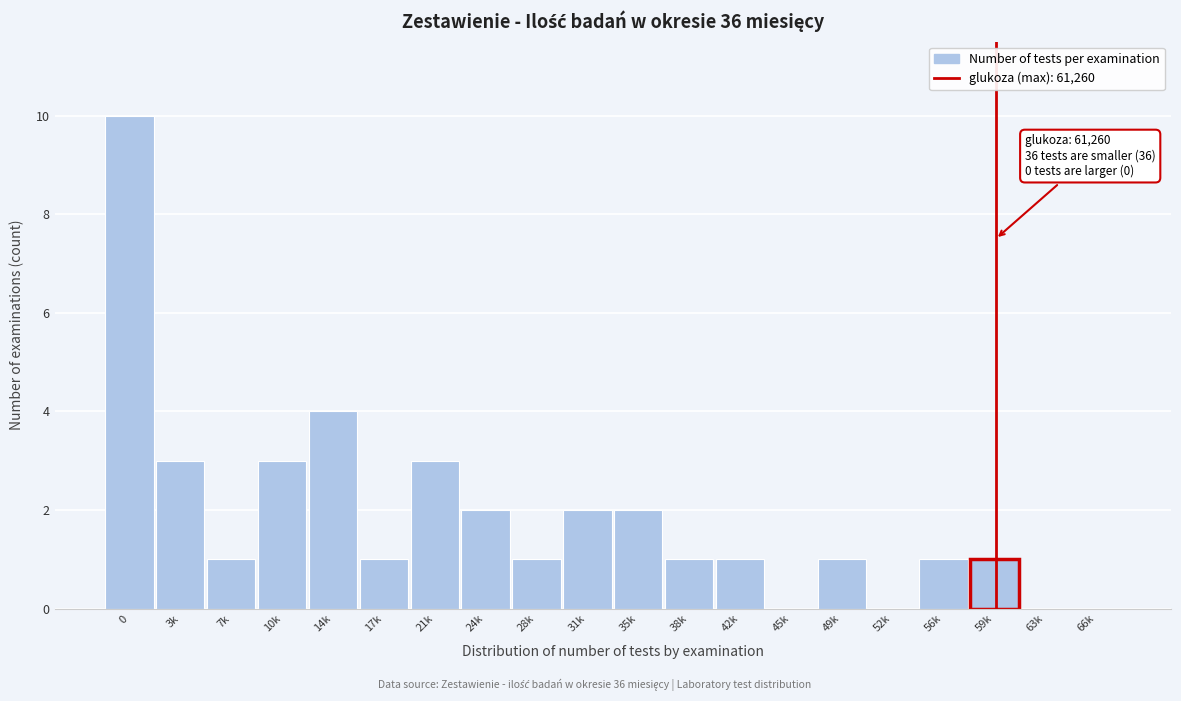

What is the sum of the values at 31k and 59k?

3